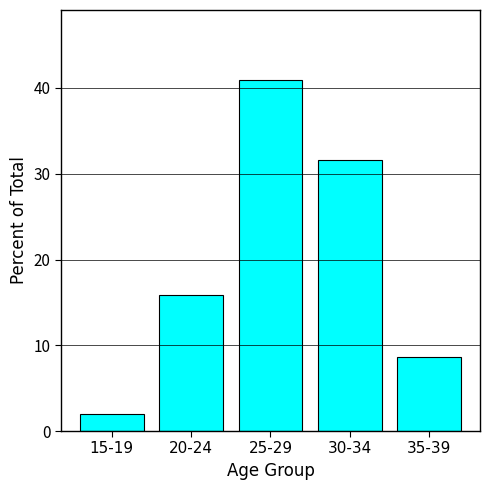

What is the maximum value shown in the chart?

40.9